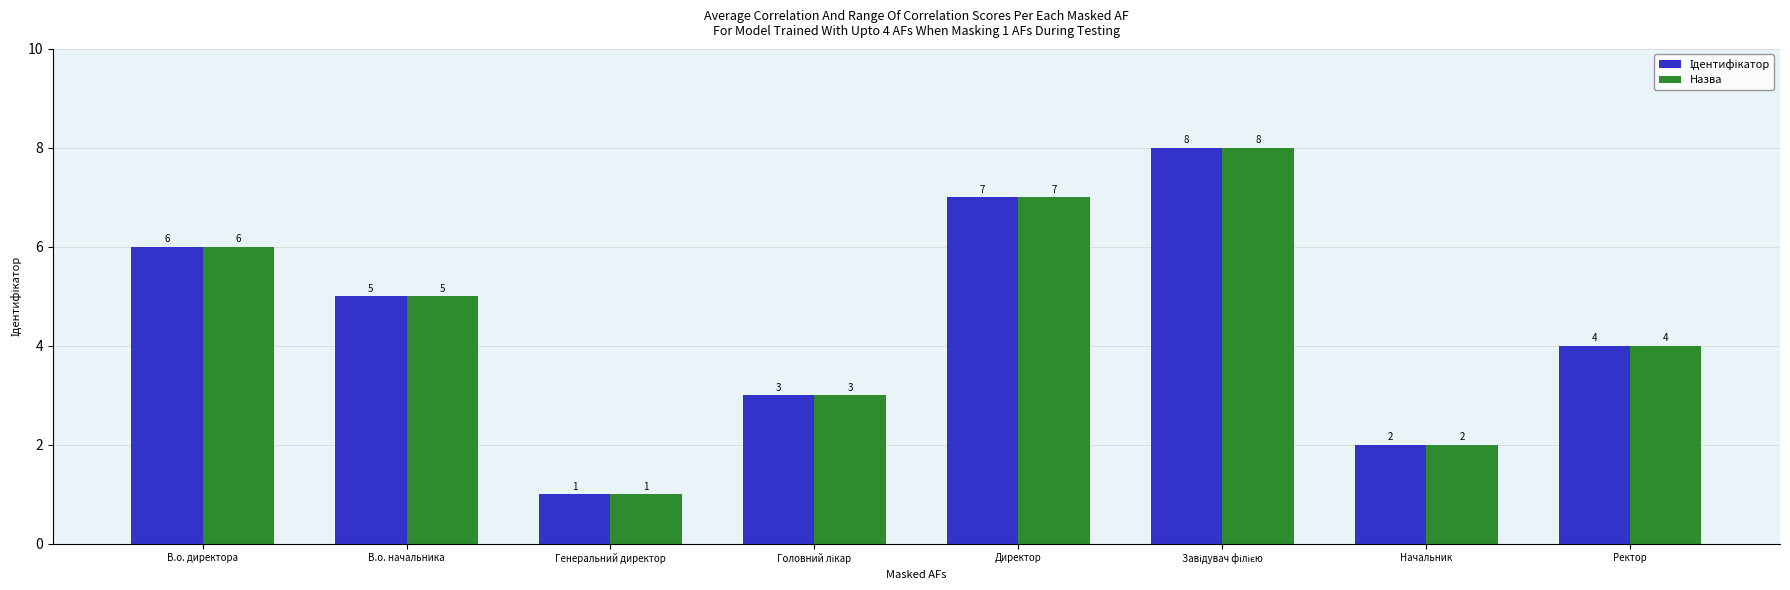

Are the bars horizontal?

No